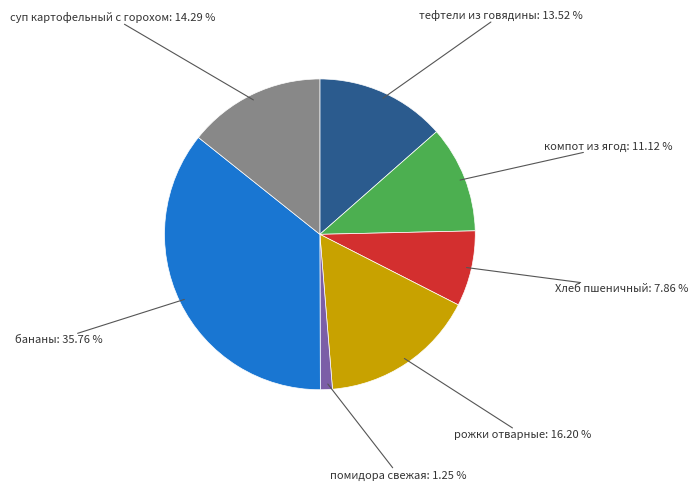

Is there a majority slice in this chart?

No